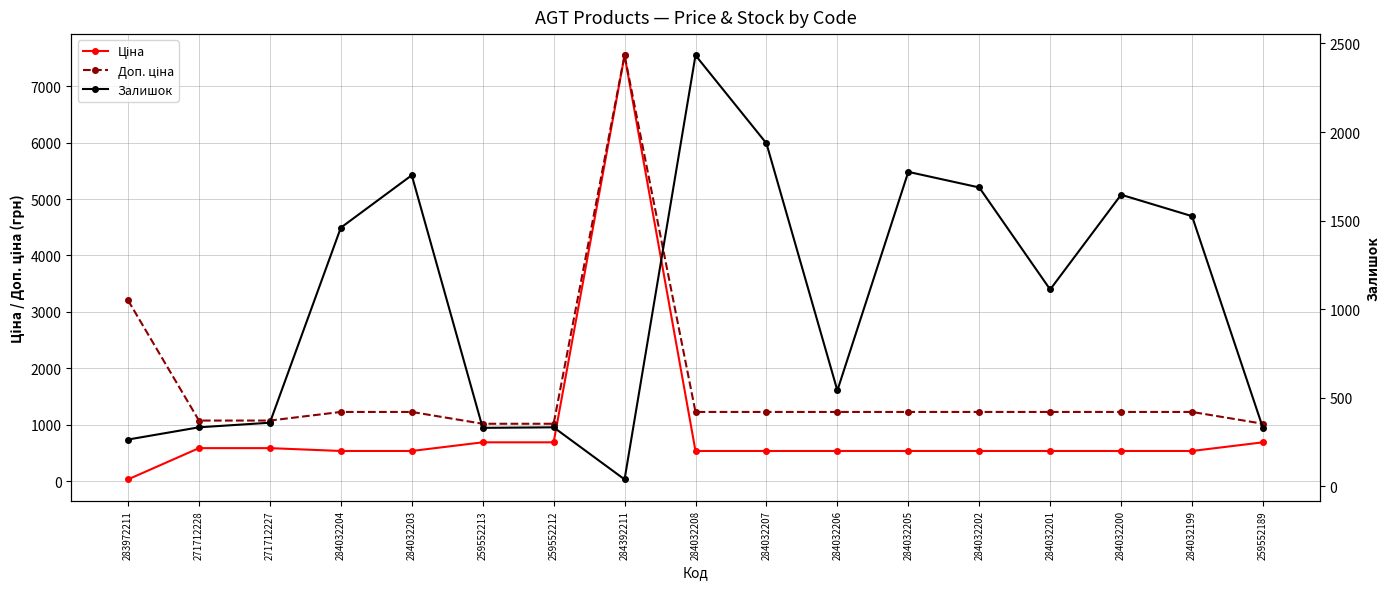

List the series in order of their peak value, lowest first.

Залишок, Ціна, Доп. ціна